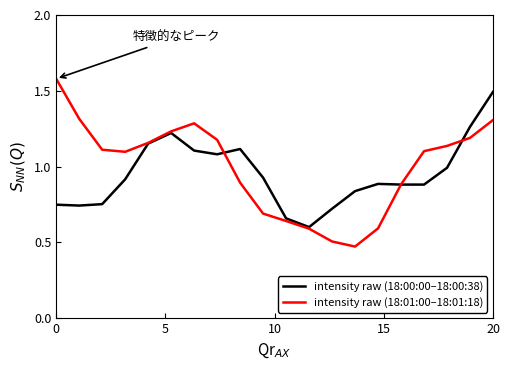

At how many categories does at least one series exceed 1?

13